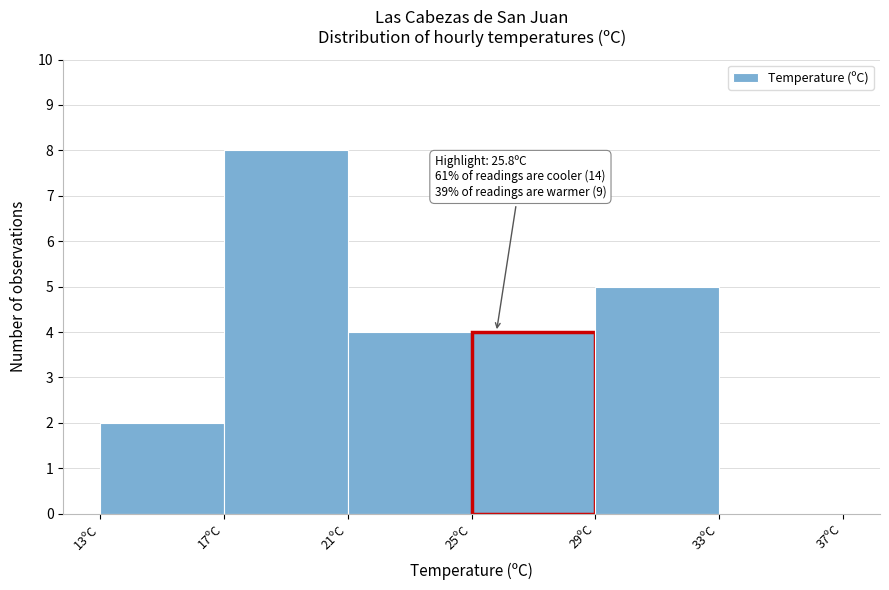

Which range on the x-axis has the tallest bar?

17 to 21